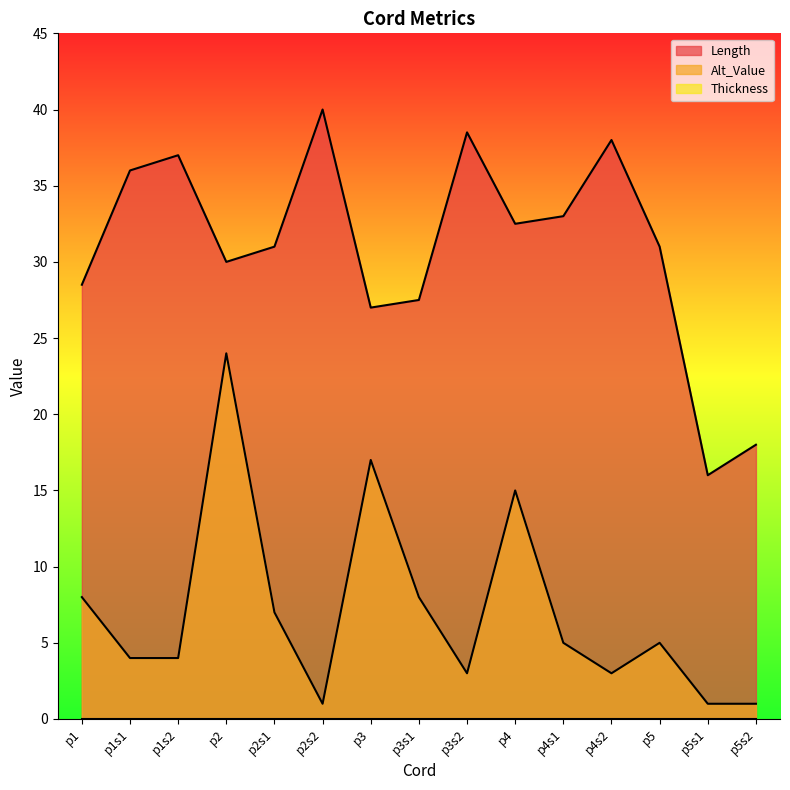

How many categories are shown in the chart?

15